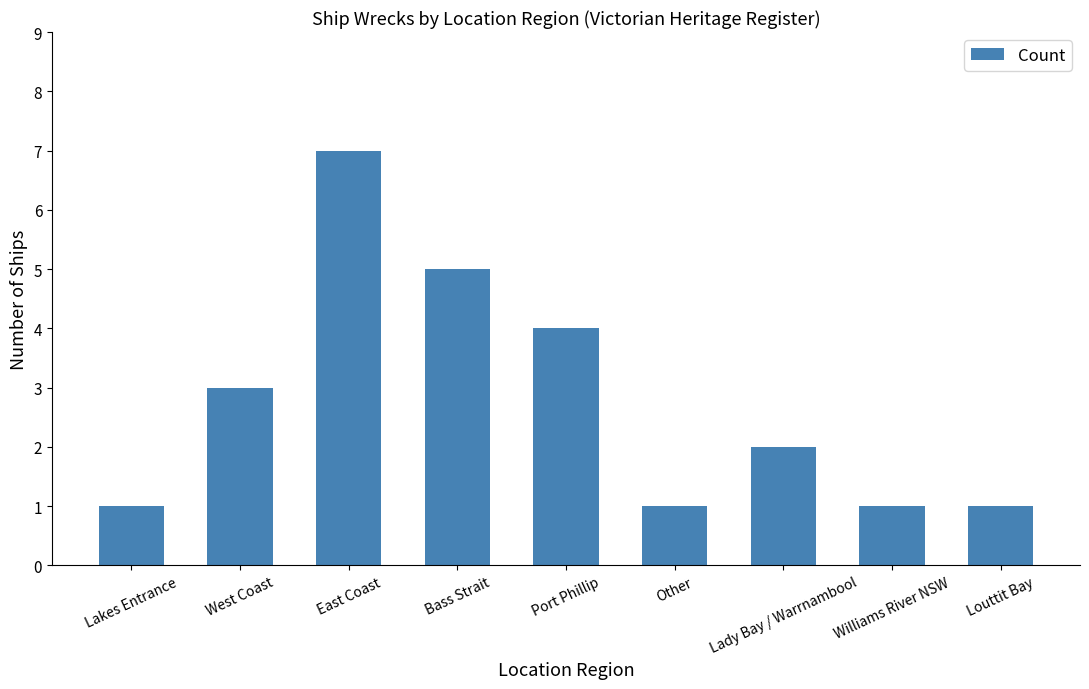

Reading right to left, what are all the values shown in this chart?

Louttit Bay=1	Williams River NSW=1	Lady Bay / Warrnambool=2	Other=1	Port Phillip=4	Bass Strait=5	East Coast=7	West Coast=3	Lakes Entrance=1